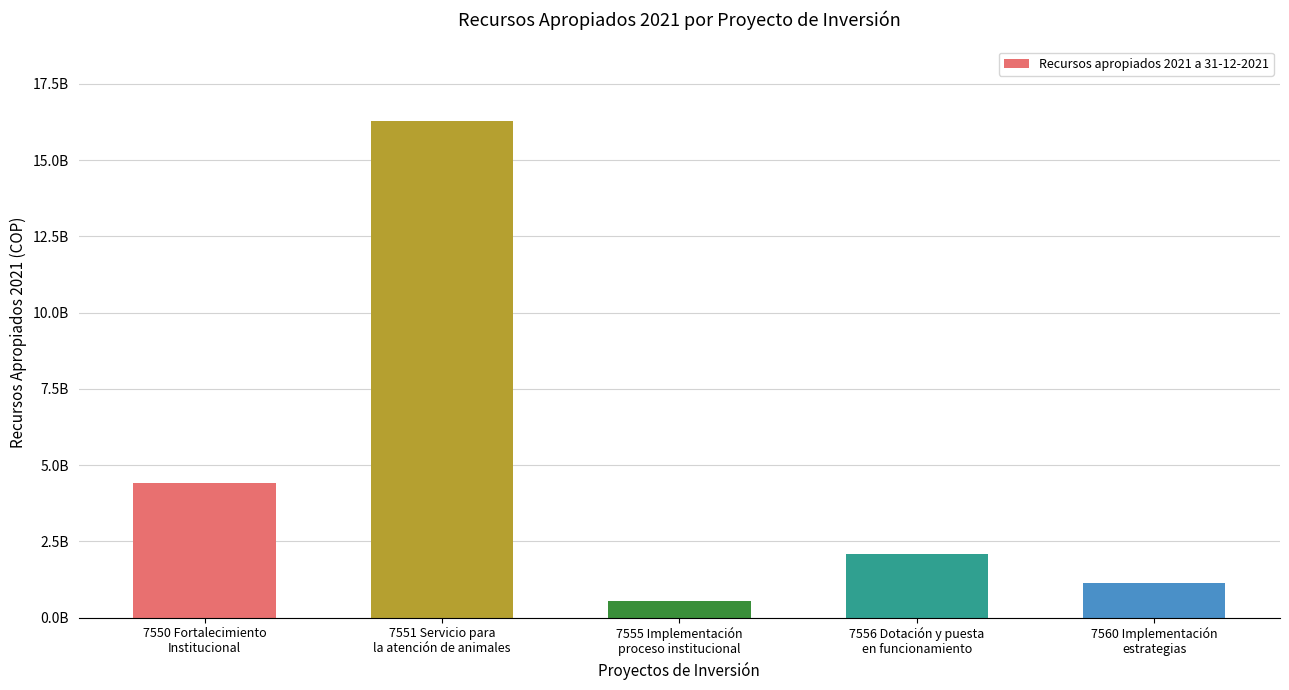

What is the value of the 1st bar from the left?

4405000000